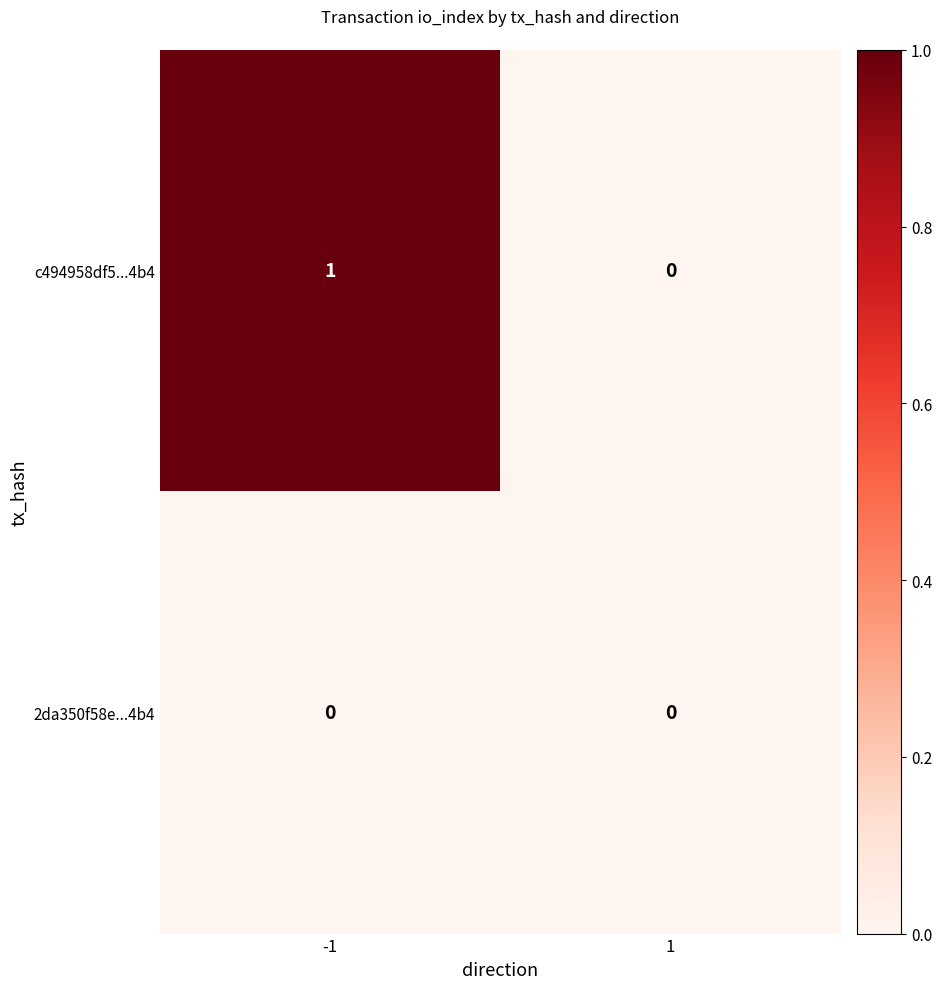

Between -1 and 1, which series saw the biggest shift?

c494958df5...4b4